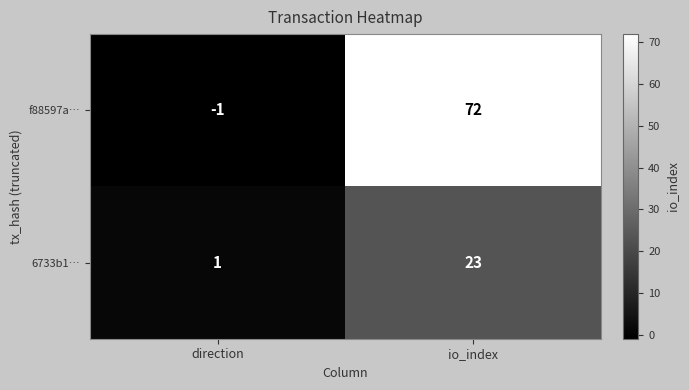

Reading left to right, extract all data points from this chart.

f88597a…: -1	72
6733b1…: 1	23